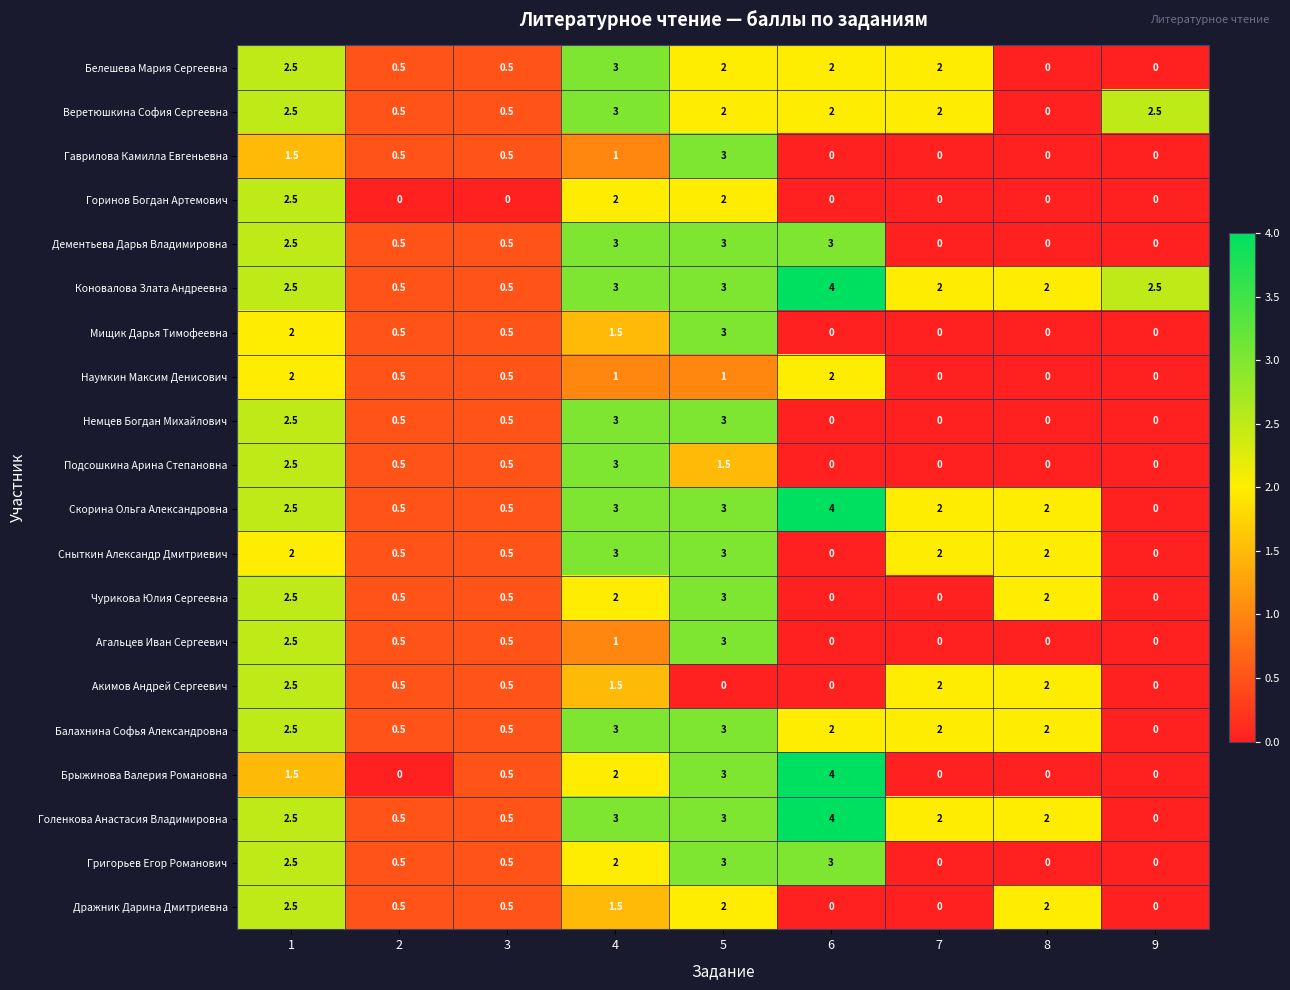

The Наумкин Максим Денисович series shows 0.5 at 3. True or false?

True